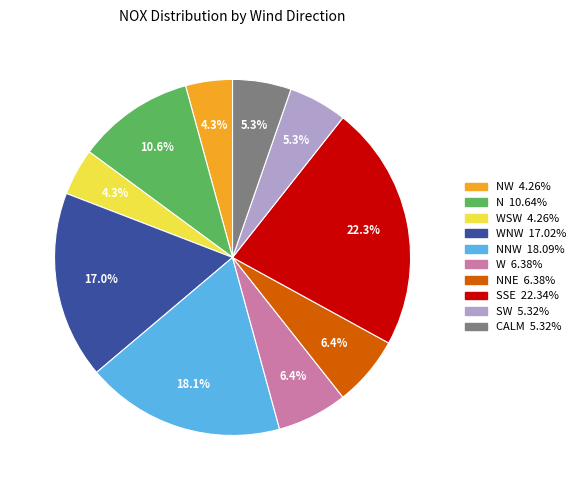

Does any single category account for the majority?

No